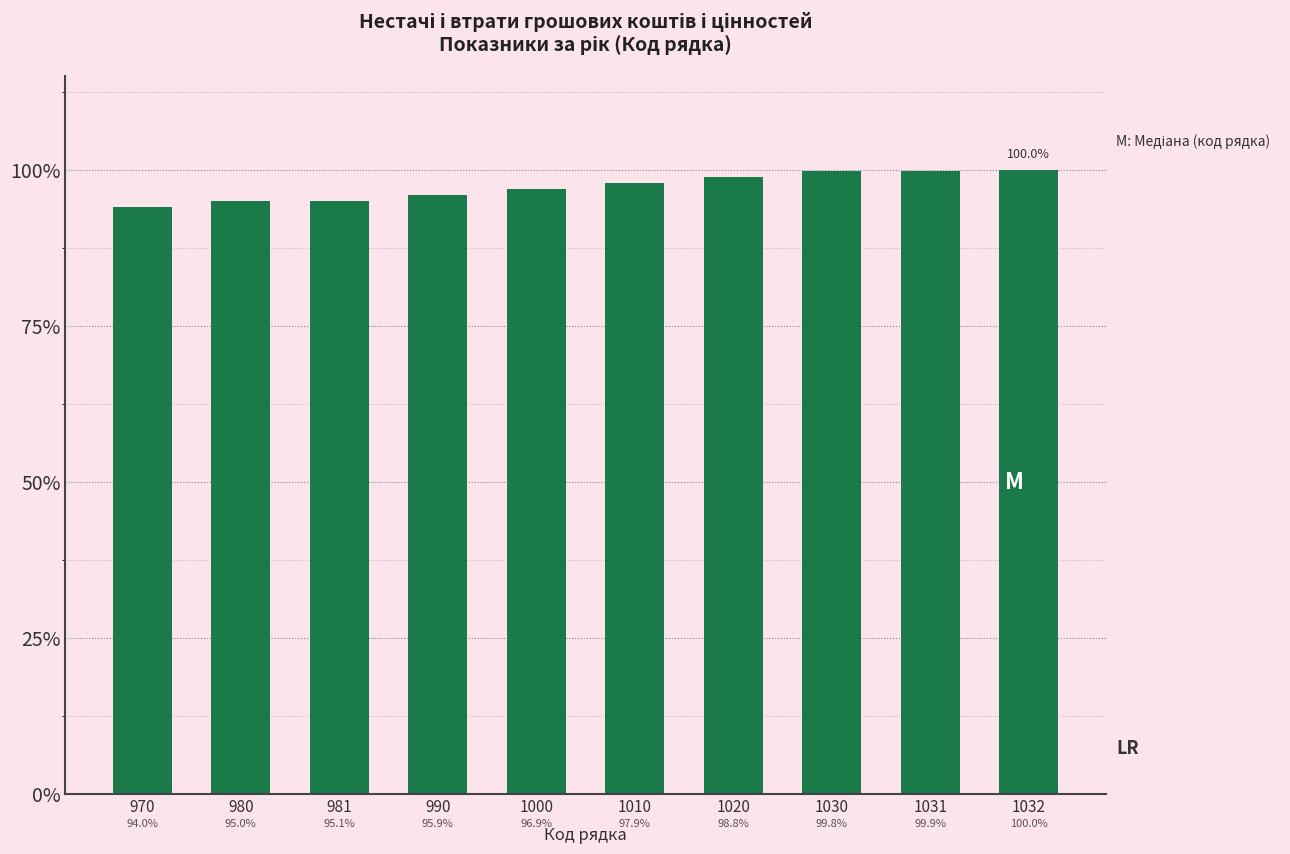

Reading left to right, transcribe all the data shown in this chart.

94.0	95.0	95.1	95.9	96.9	97.9	98.8	99.8	99.9	100.0